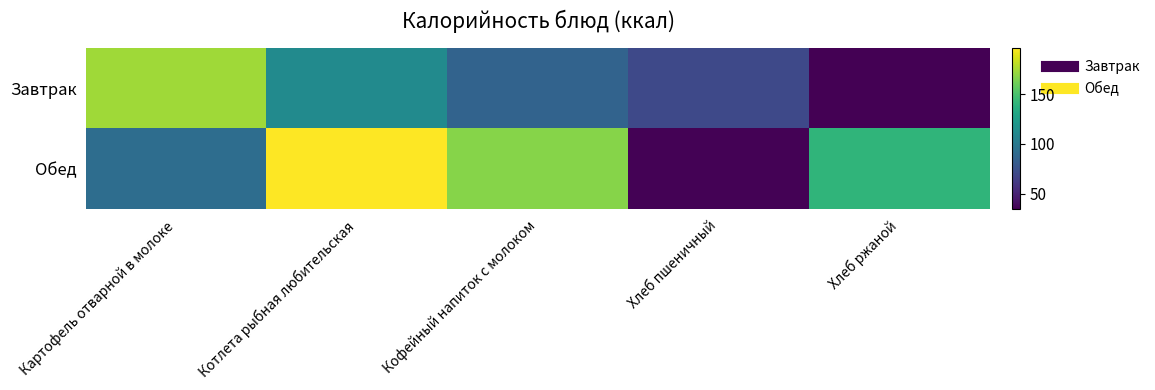

What is the difference between the highest and lowest values at Кофейный напиток с молоком?

81.4